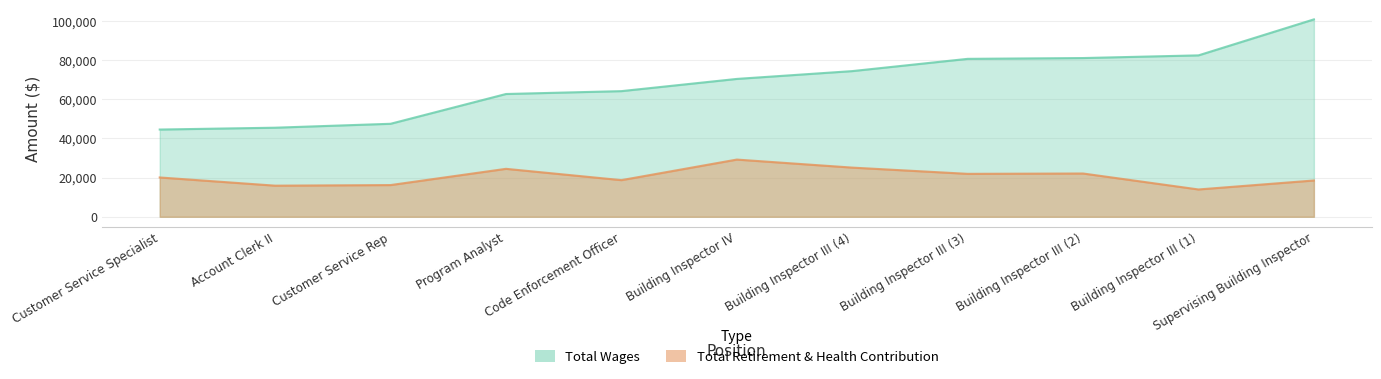

What is the highest value of the total_wages series?

100719